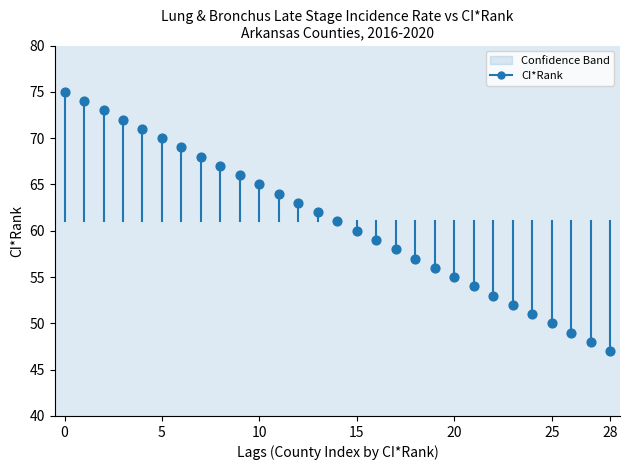

What is the range of Y values (max minus min)?

28